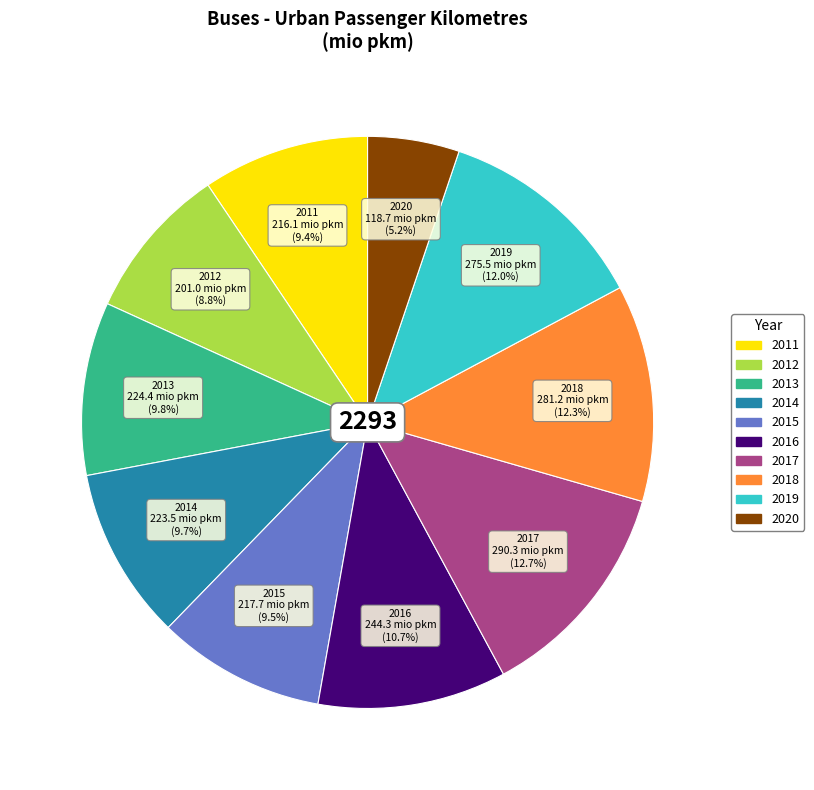

Which has a higher value, 2012 or 2018?

2018